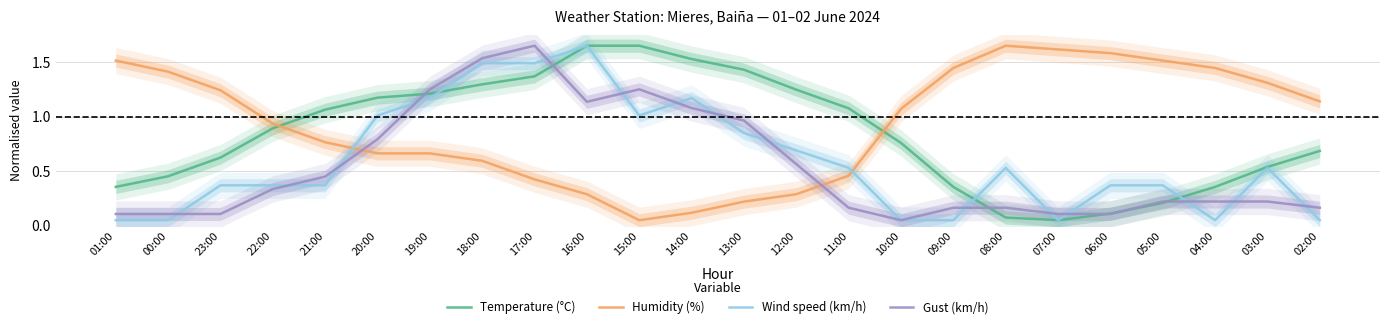

At 00:00, list the series in order from smallest to largest.

Wind speed (km/h), Gust (km/h), Temperature (°C), Humidity (%)